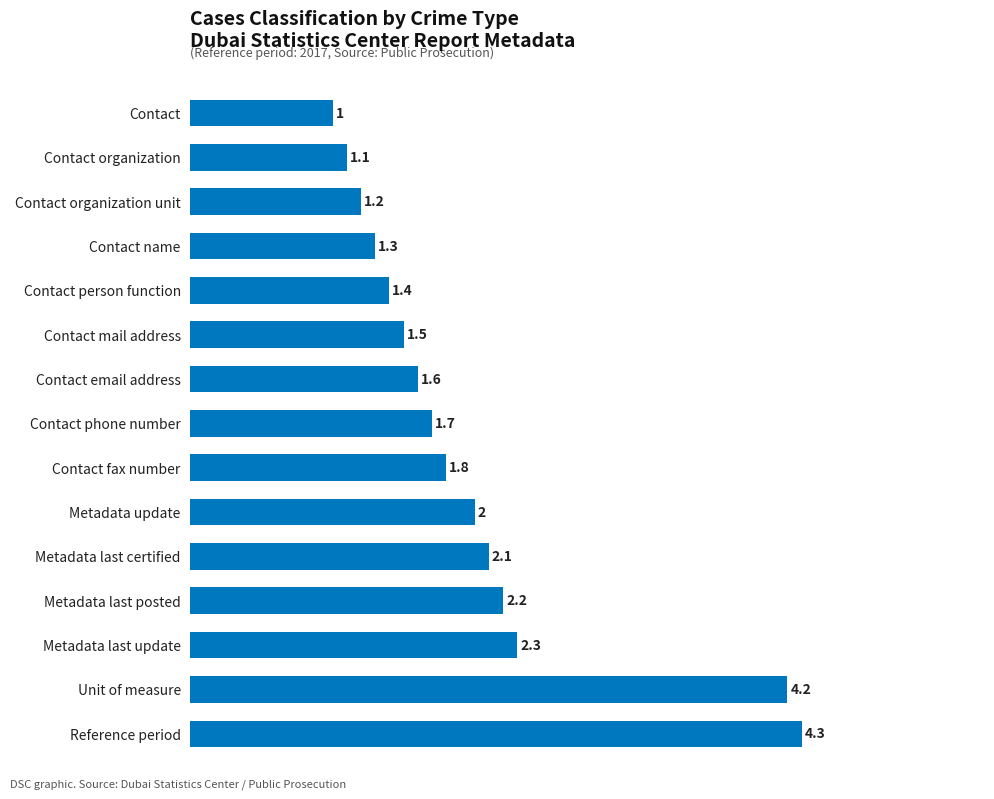

Approximately how many times larger is the value at Metadata last certified compared to Contact mail address?

1.4